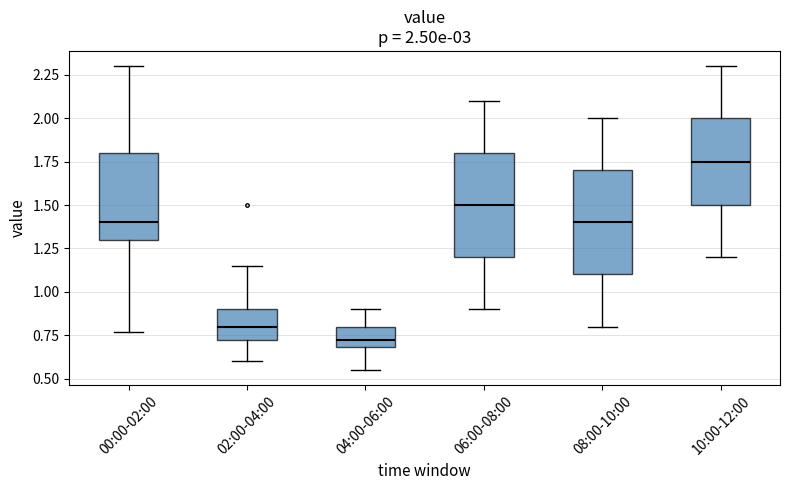

Which box's median line is the lowest?

04:00-06:00